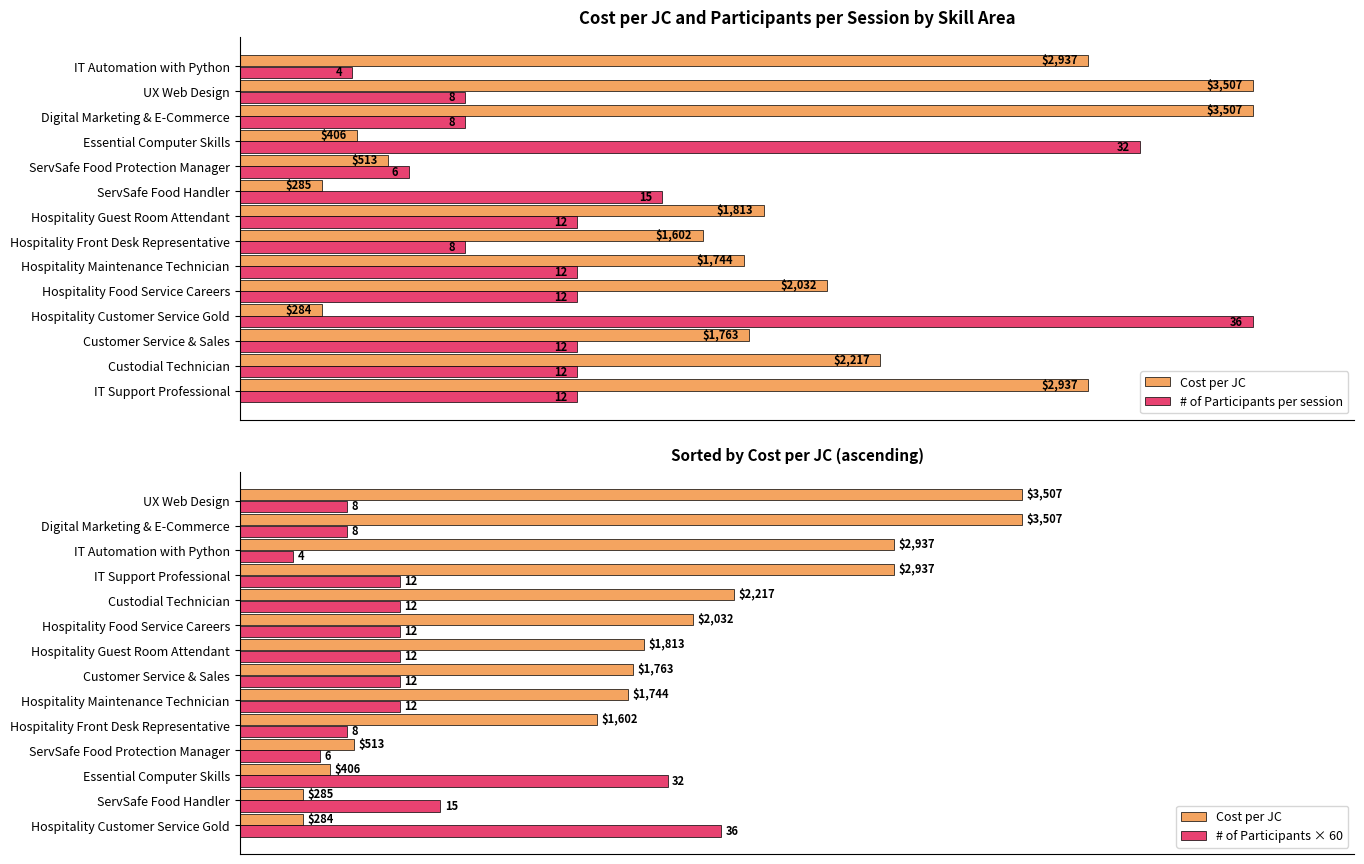

What position from the right is 9?

5